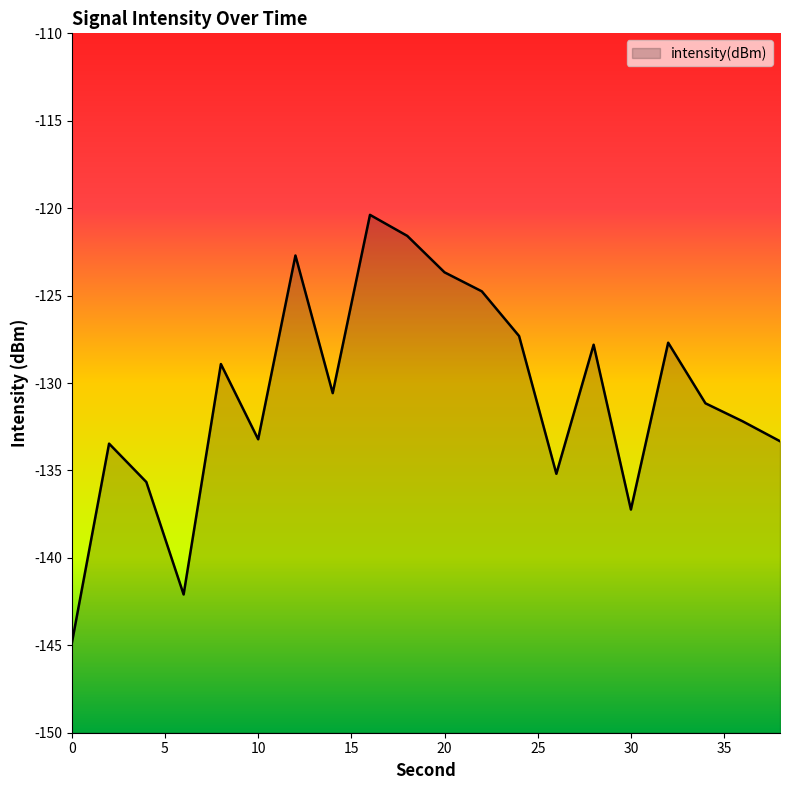

At which category does the chart reach its peak across all series?

16